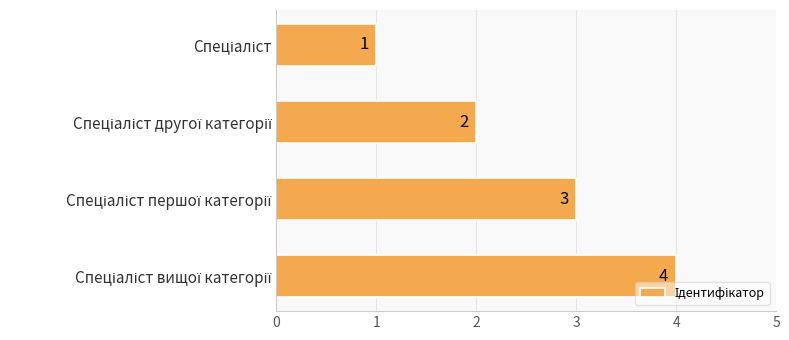

How many values are between 2 and 4?

3